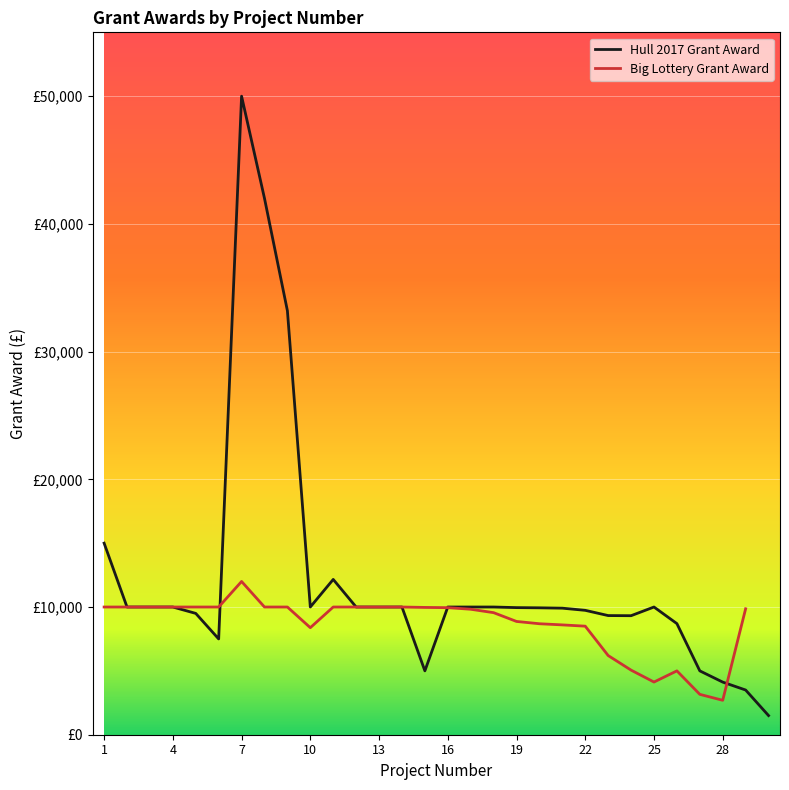

What is the minimum value shown in the chart?

1500